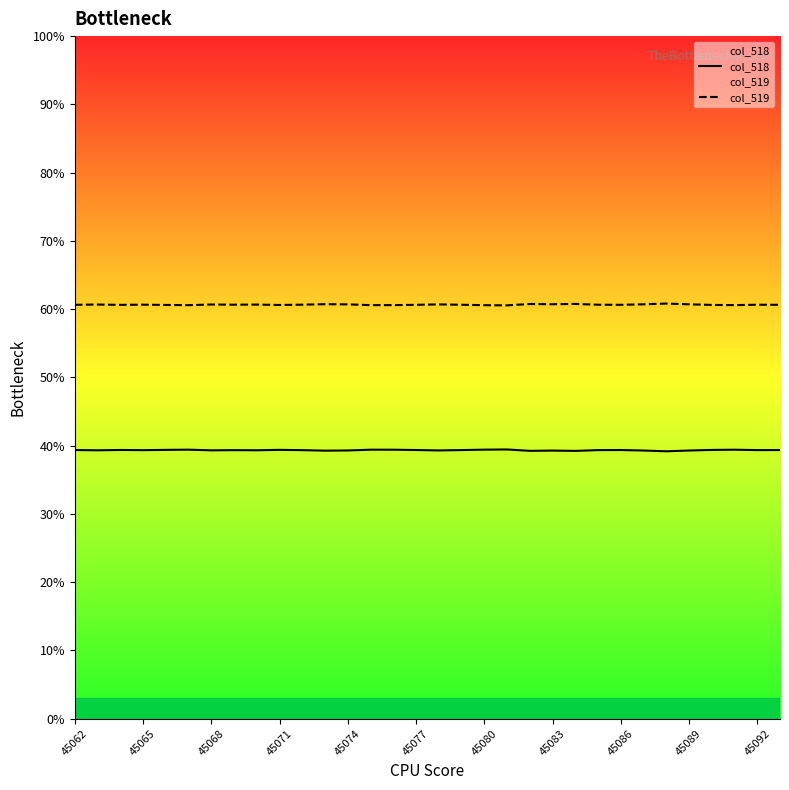

What is the approximate value of col_519 at 45080?

60.6